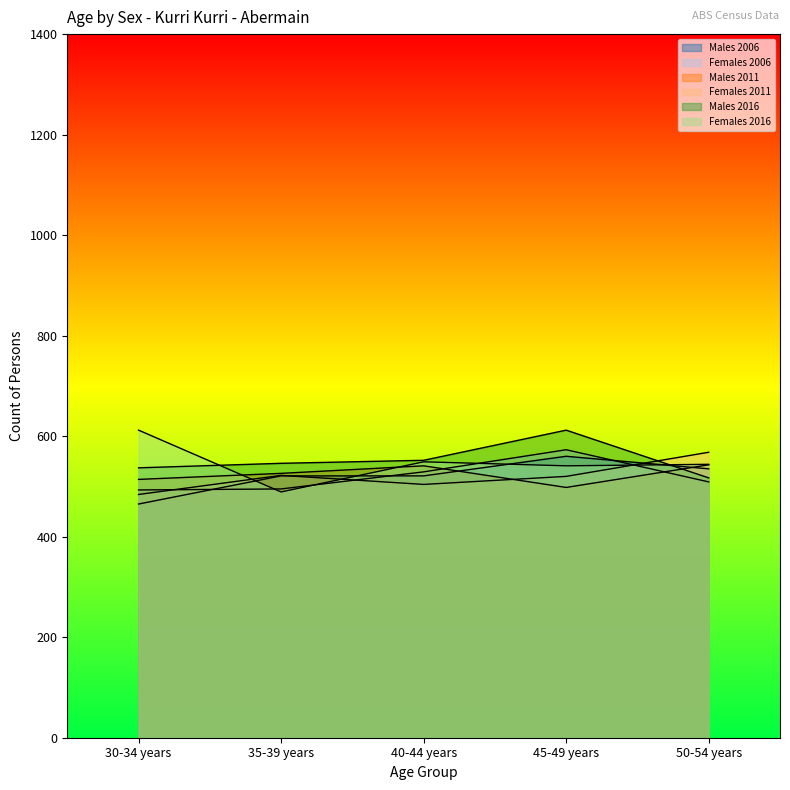

Reading left to right, extract all data points from this chart.

Males 2006: 30-34 years=465	35-39 years=521	40-44 years=521	45-49 years=560	50-54 years=535
Females 2006: 30-34 years=493	35-39 years=495	40-44 years=529	45-49 years=573	50-54 years=509
Males 2011: 30-34 years=514	35-39 years=526	40-44 years=541	45-49 years=498	50-54 years=543
Females 2011: 30-34 years=484	35-39 years=522	40-44 years=504	45-49 years=520	50-54 years=568
Males 2016: 30-34 years=537	35-39 years=546	40-44 years=552	45-49 years=612	50-54 years=517
Females 2016: 30-34 years=612	35-39 years=489	40-44 years=549	45-49 years=541	50-54 years=544